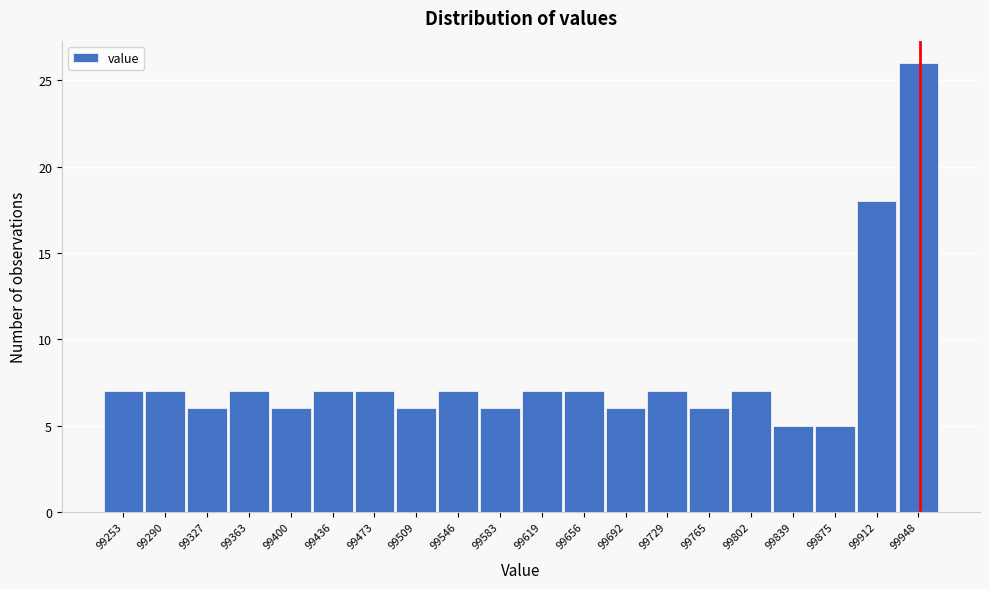

Over which range of the x-axis is the bar tallest?

99930 to 99965